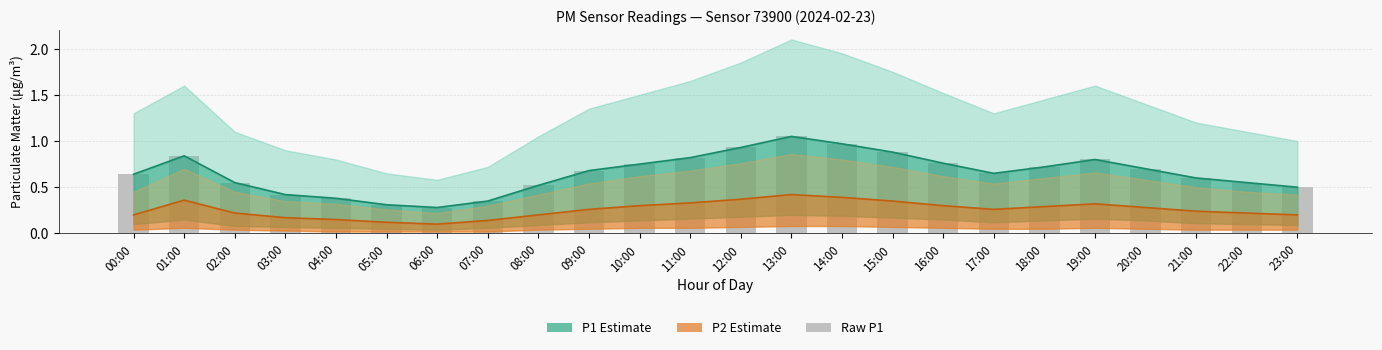

Which series has the largest total across all categories?

P1 Estimate